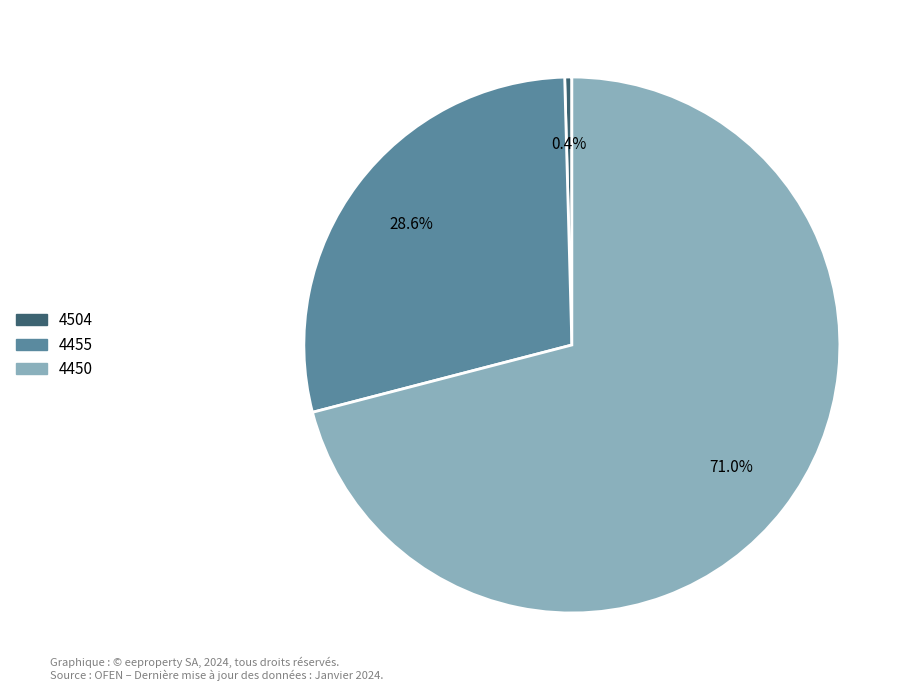

To the nearest percent, what portion does 4455 represent?

29%